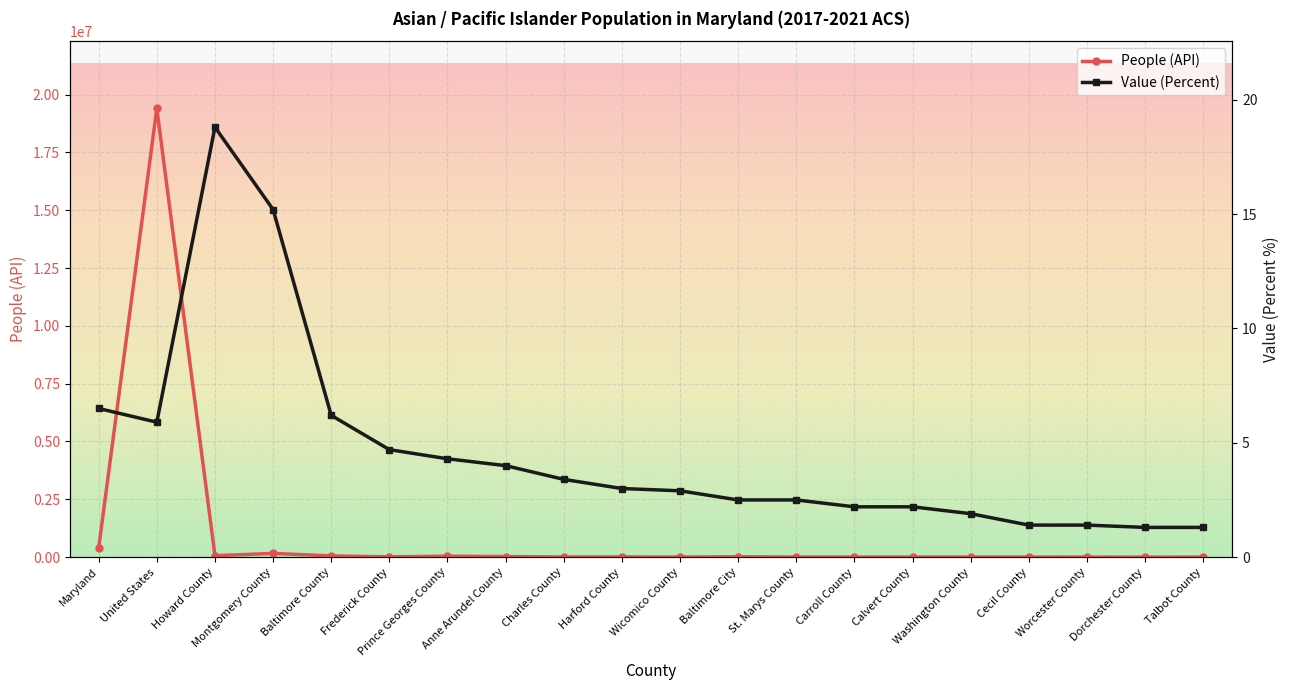

Which series has the widest spread of values?

People (API)